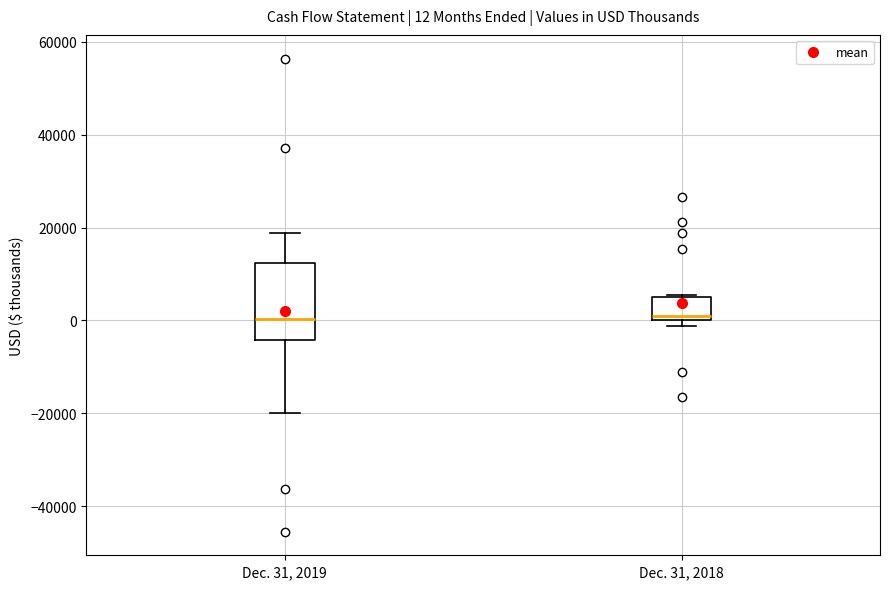

Comparing the boxes themselves (not the whiskers), which one is the tallest?

Dec. 31, 2019